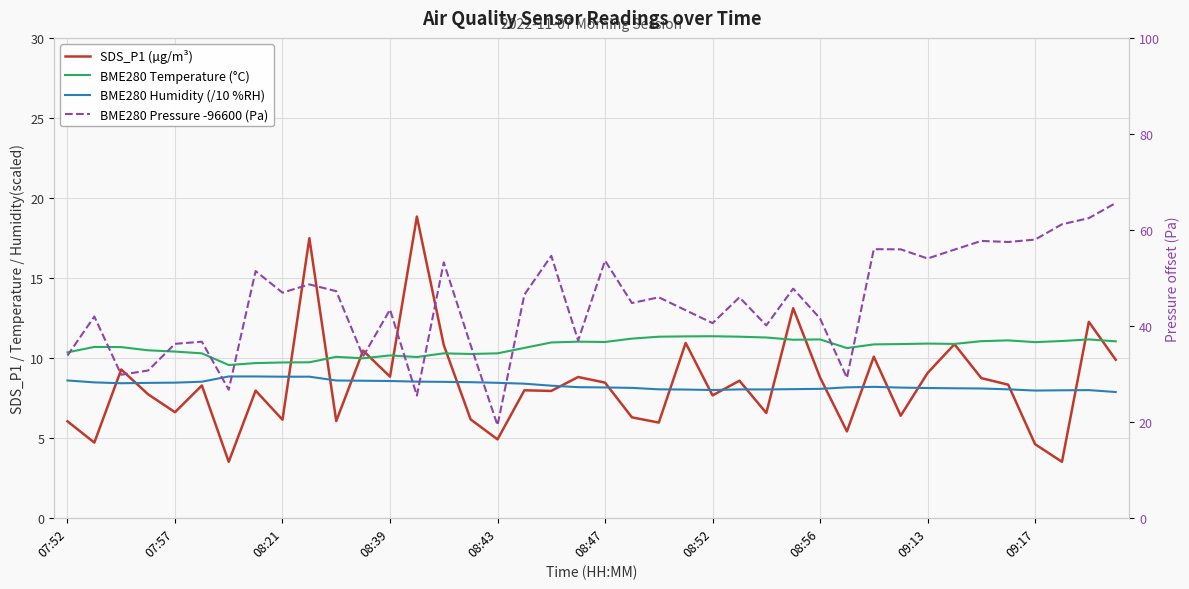

What is the value of the SDS_P1 (µg/m³) point at the 11th from the left?

6.0